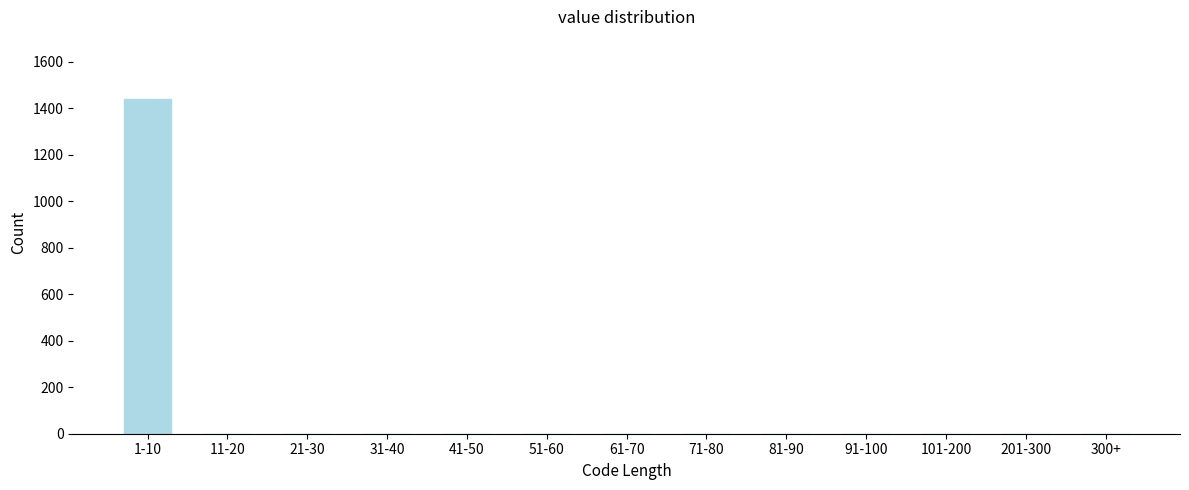

Reading left to right, what are all the values shown in this chart?

1-10=1441	11-20=0	21-30=0	31-40=0	41-50=0	51-60=0	61-70=0	71-80=0	81-90=0	91-100=0	101-200=0	201-300=0	300+=0